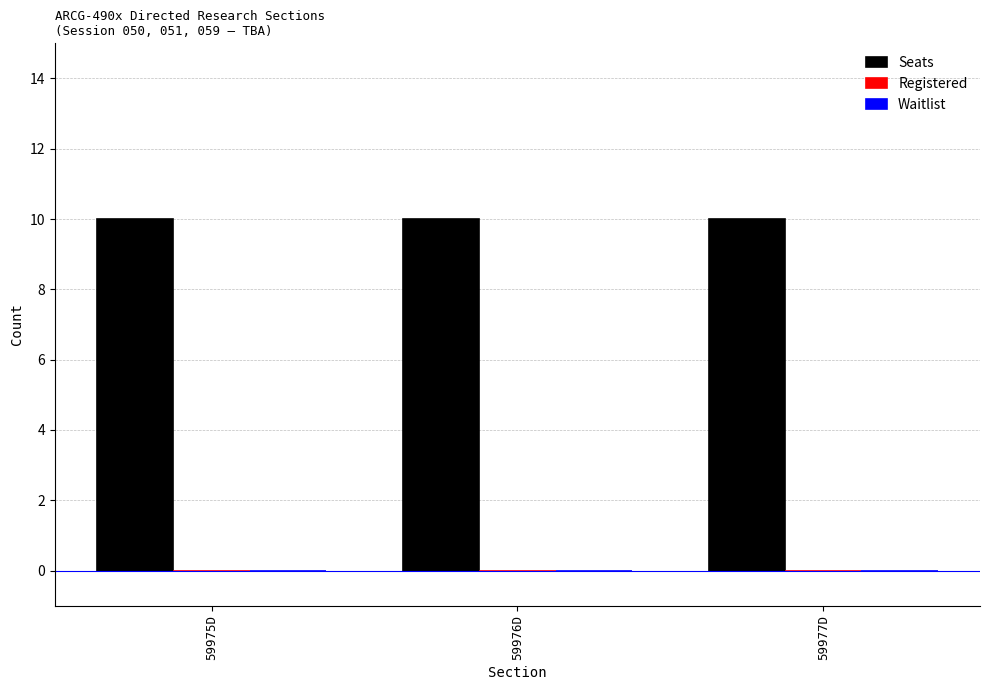

At how many categories does at least one series exceed 1?

3